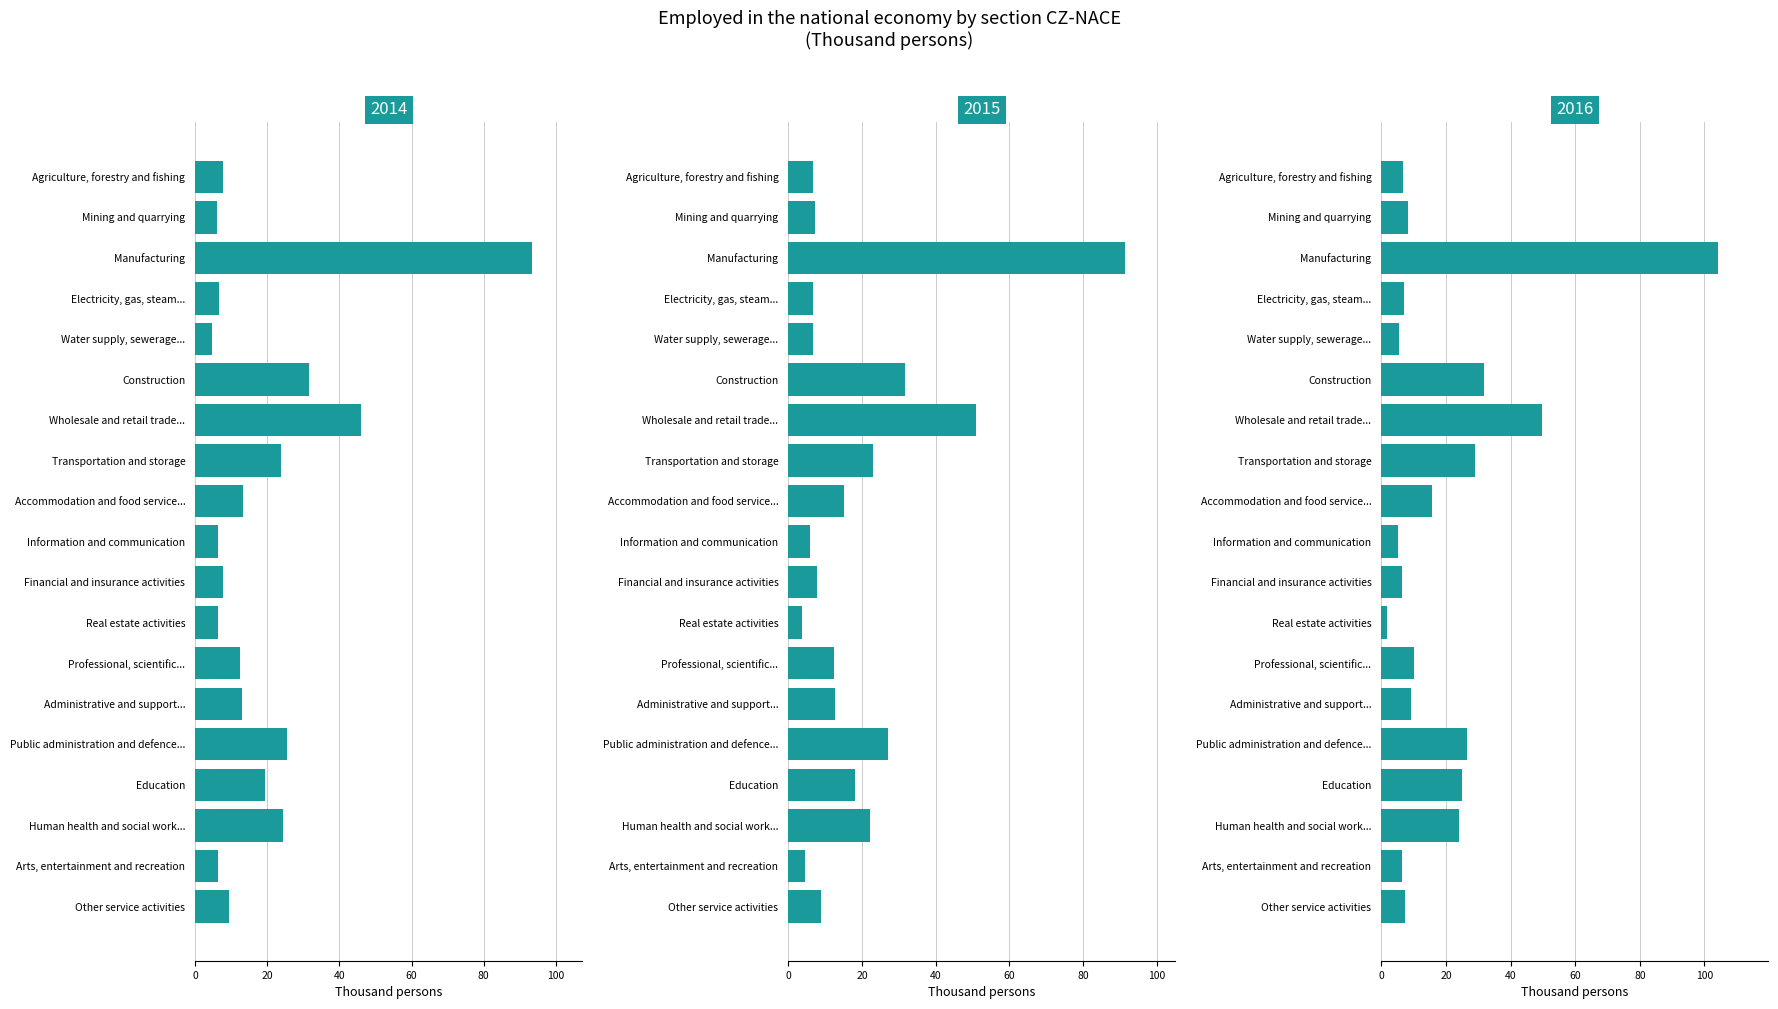

Rank the series by their maximum value, from lowest to highest.

2015, 2014, 2016